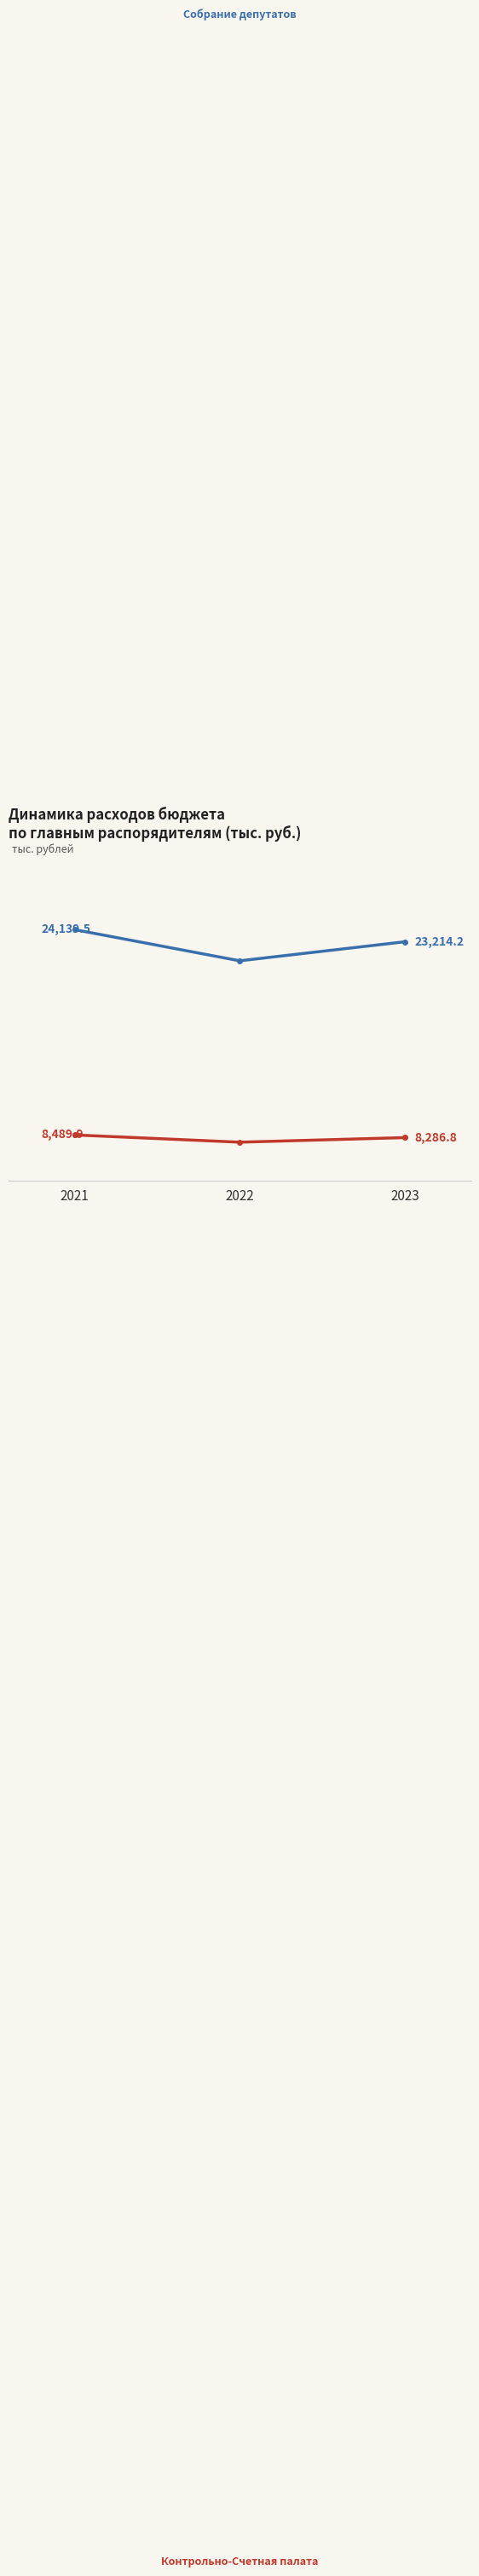

Is this an area chart (filled region under the line)?

No